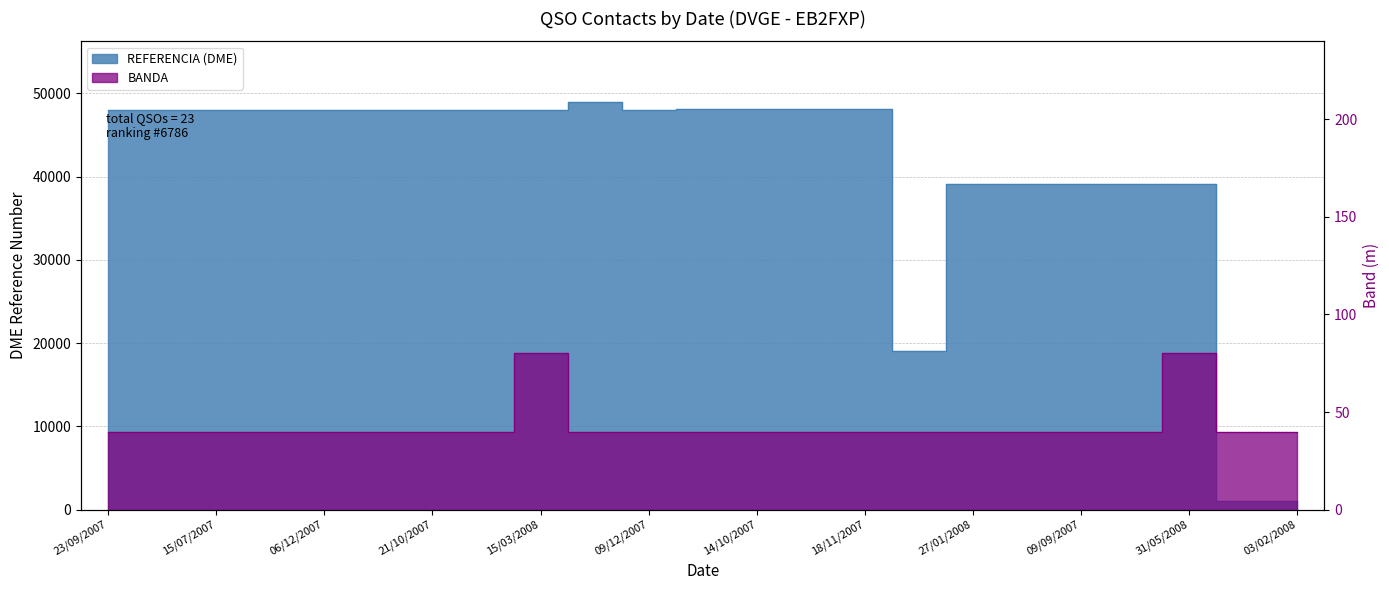

True or false: BANDA and REFERENCIA (DME) intersect in this chart.

False